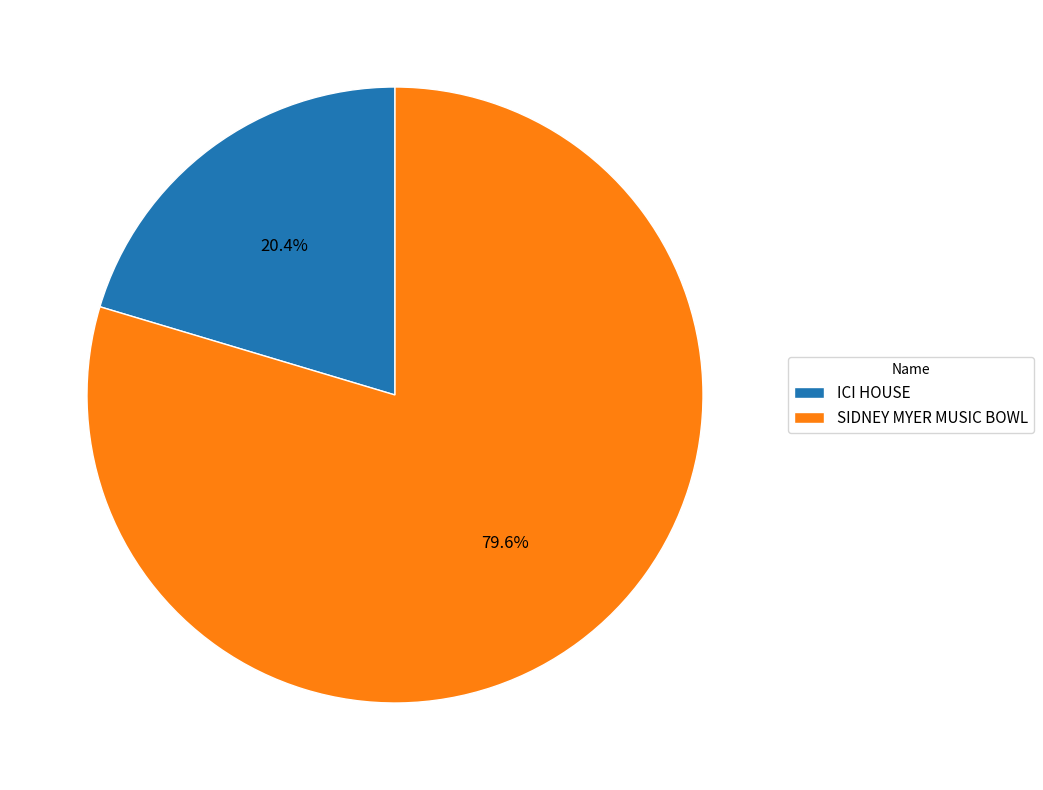

How many segments does this pie chart have?

2